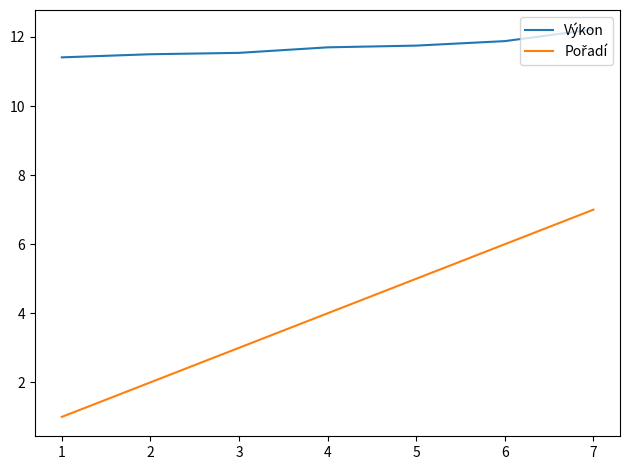

What is the difference between the second highest and second lowest values in the Výkon series?

0.4